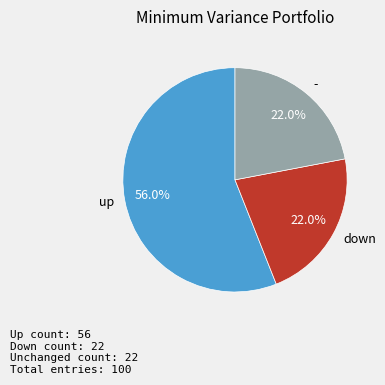

To the nearest percent, what is the combined percentage of down and -?

44%